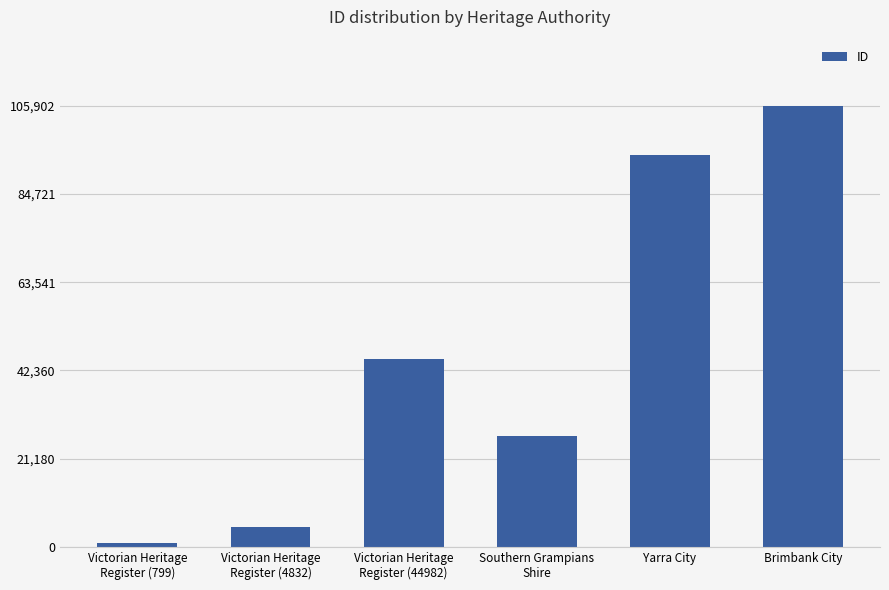

What is the maximum value shown in the chart?

105902